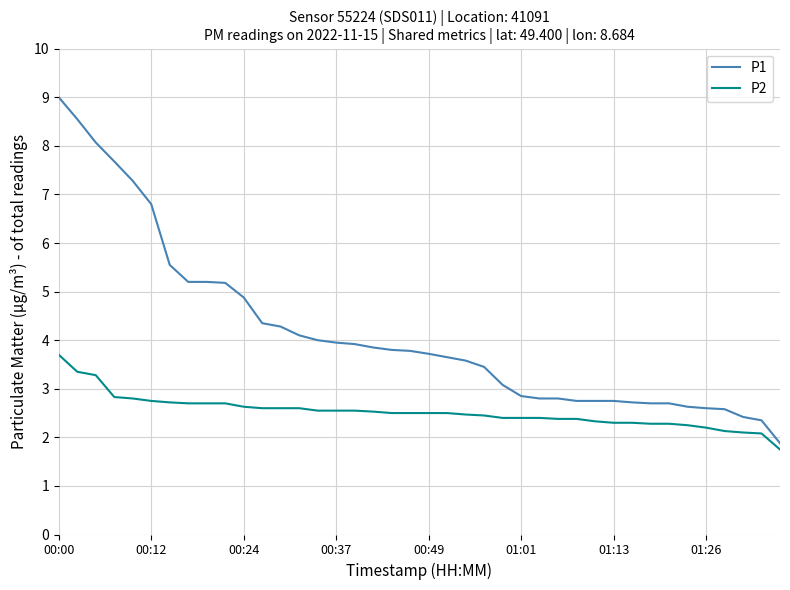

Does the chart display data point markers on the line(s)?

No